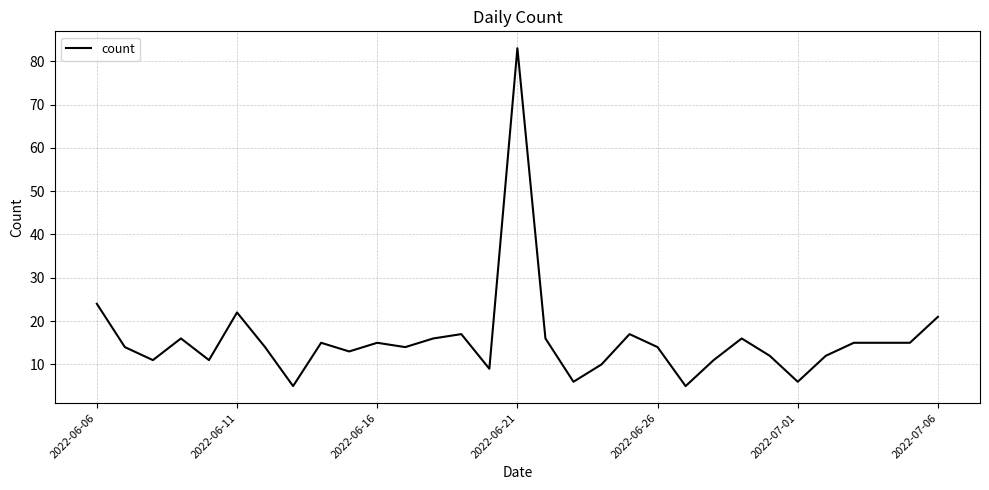

Reading right to left, what are all the values shown in this chart?

21	15	15	15	12	6	12	16	11	5	14	17	10	6	16	83	9	17	16	14	15	13	15	5	14	22	11	16	11	14	24